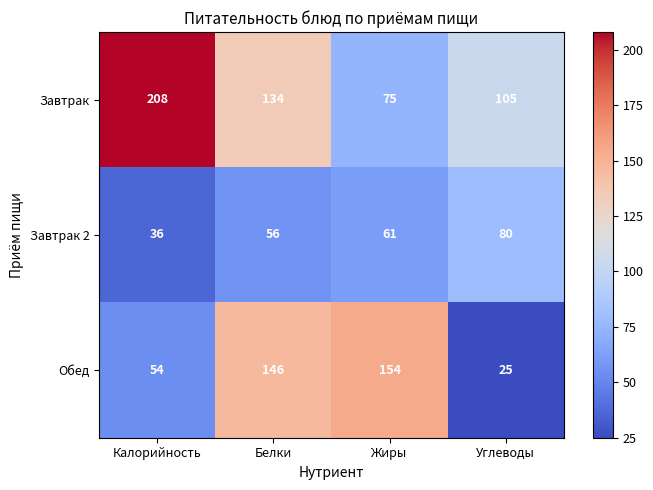

Which series has the widest spread of values?

Завтрак